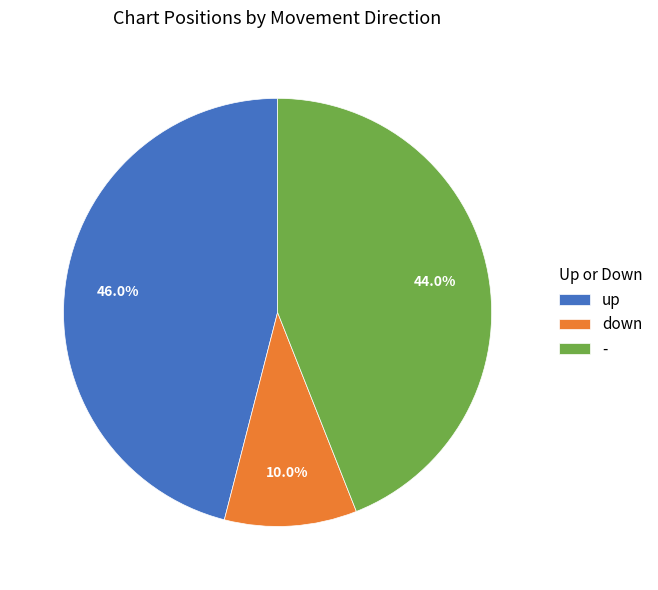

What is the largest slice in the pie chart?

up